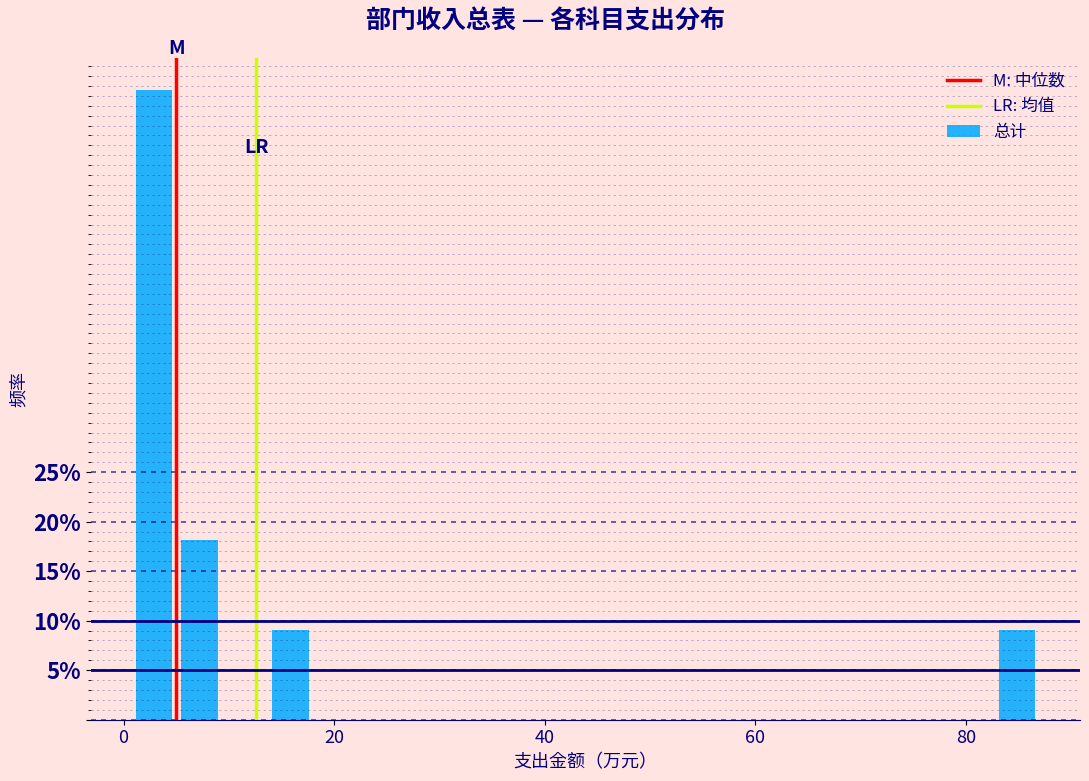

Read against the x-axis, roughly where is the centre of the tallest bar?

2